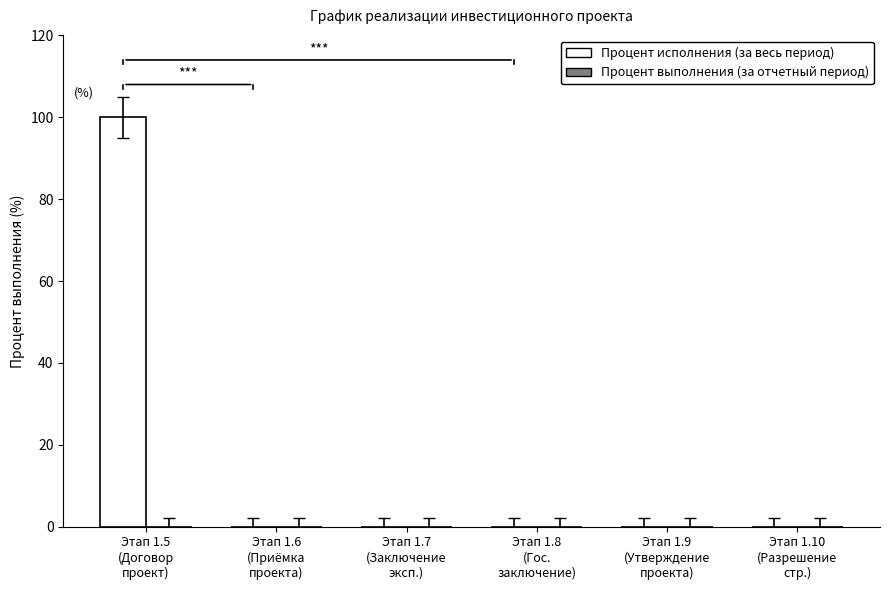

What is the sum of all values?

100